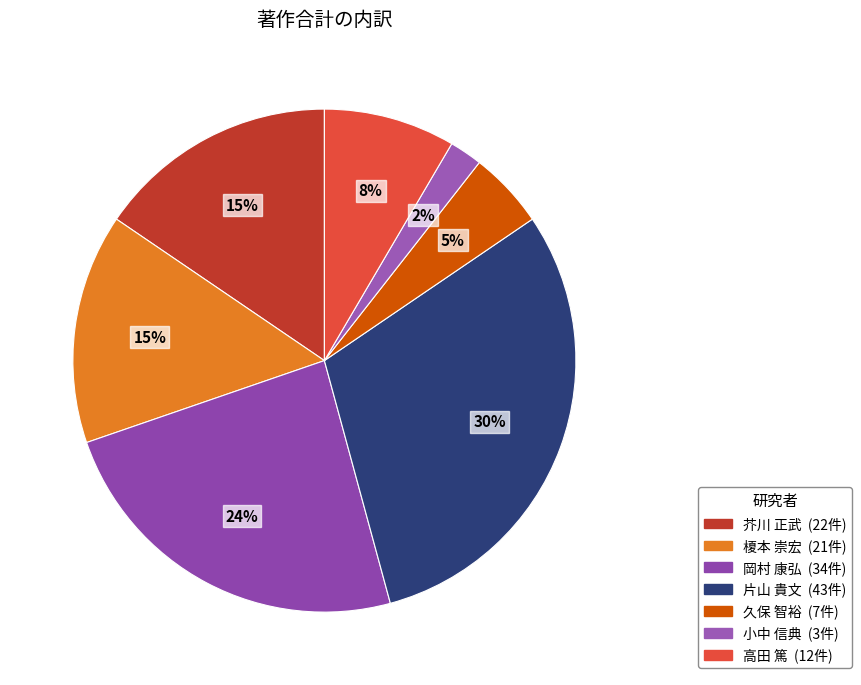

How many segments does this pie chart have?

7